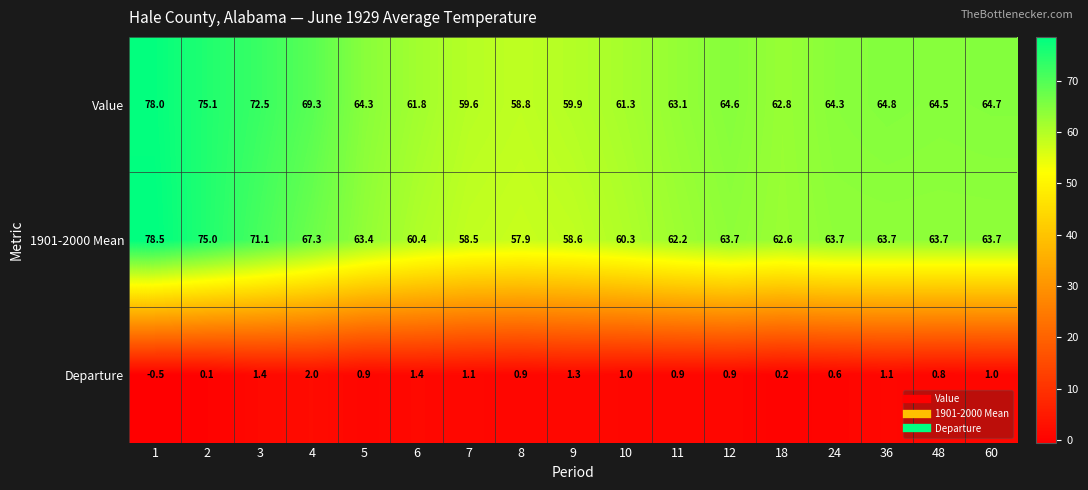

True or false: Value has a value of 78.0 at 1.

True